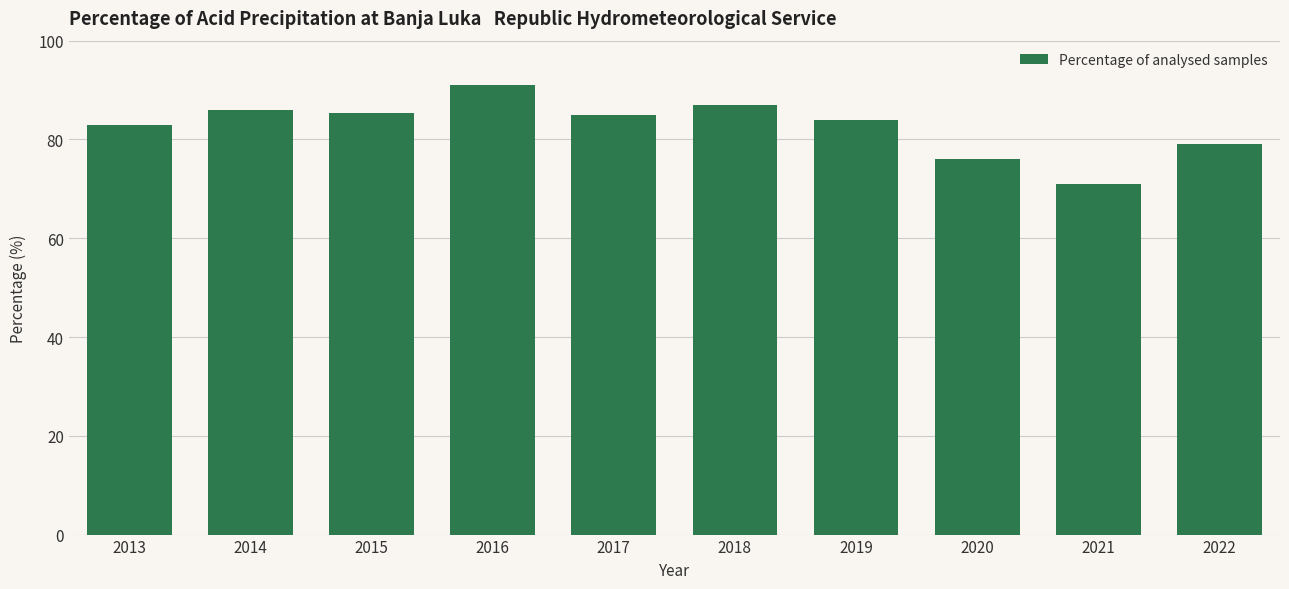

What value does the data have at 2018?

87.0